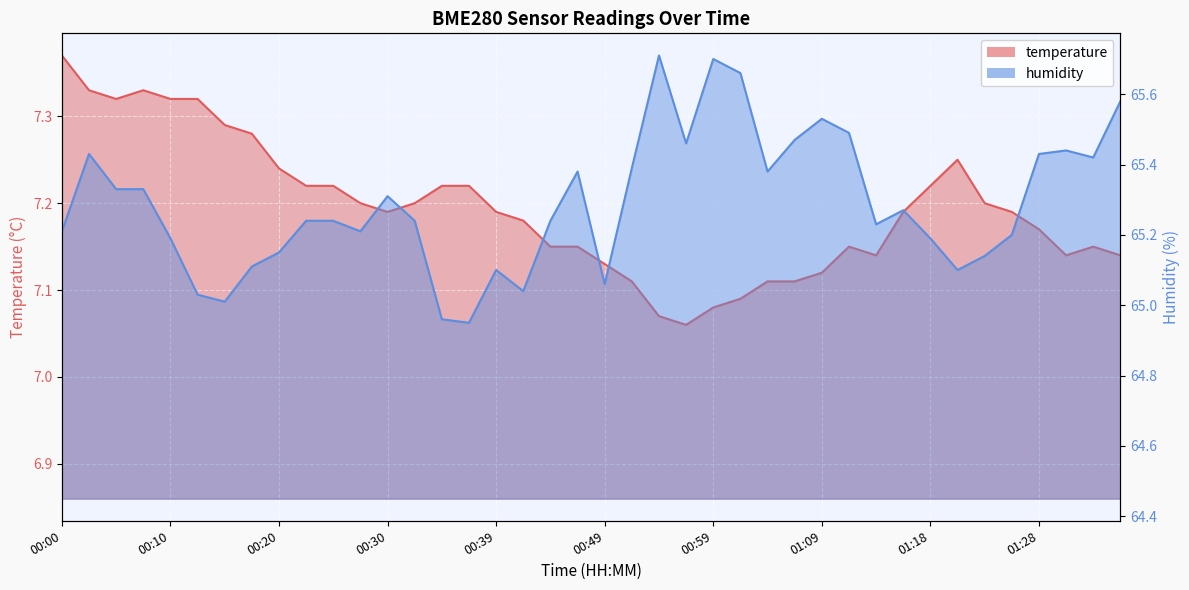

How many series are shown in this chart?

2